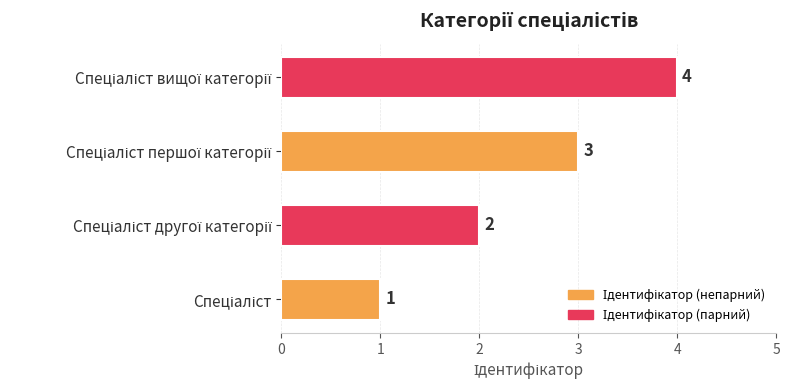

What is the maximum value shown in the chart?

4